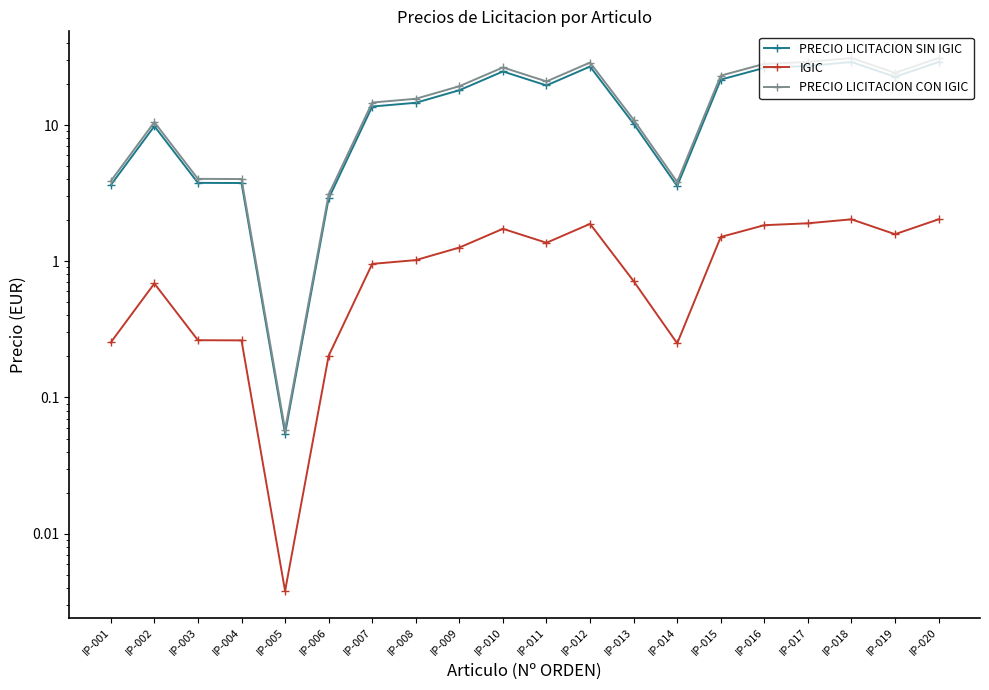

What is the value of the IGIC point at the 10th from the left?

1.7